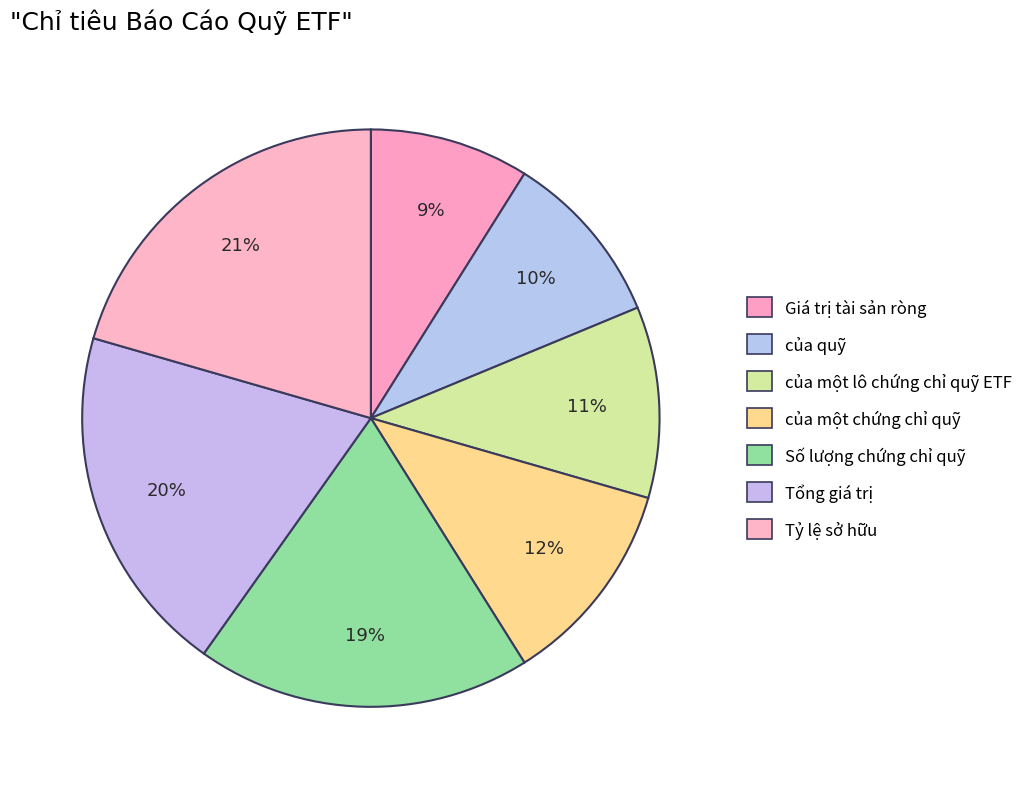

To the nearest percent, what is the average slice percentage?

14%